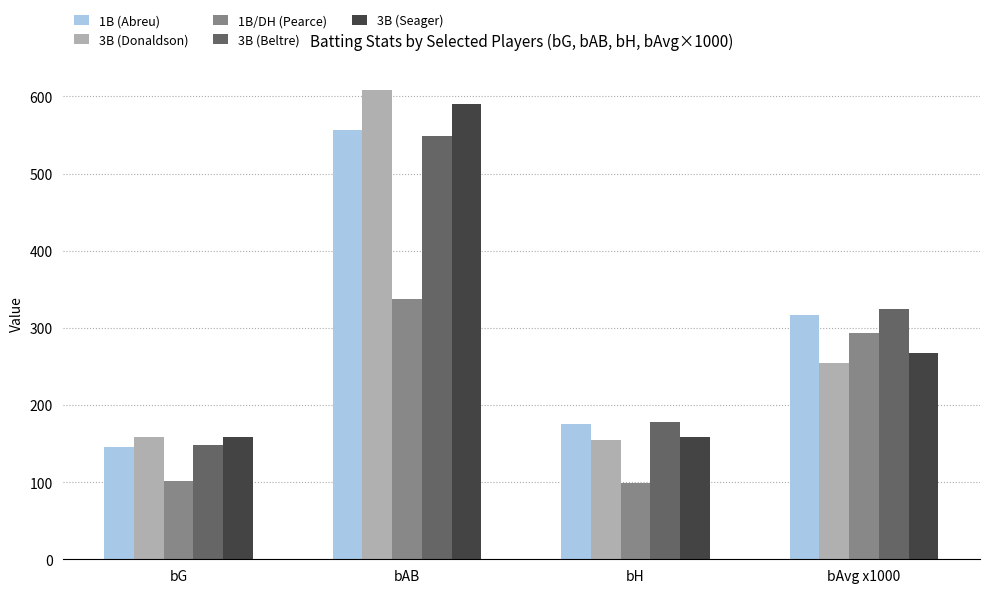

What is the smallest value displayed?

99